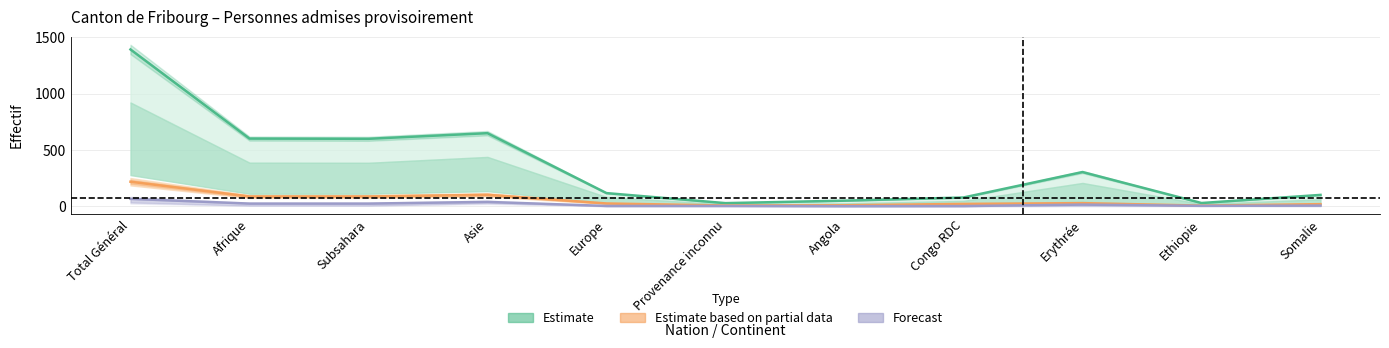

Which label corresponds to the smallest value in the chart?

Provenance inconnu